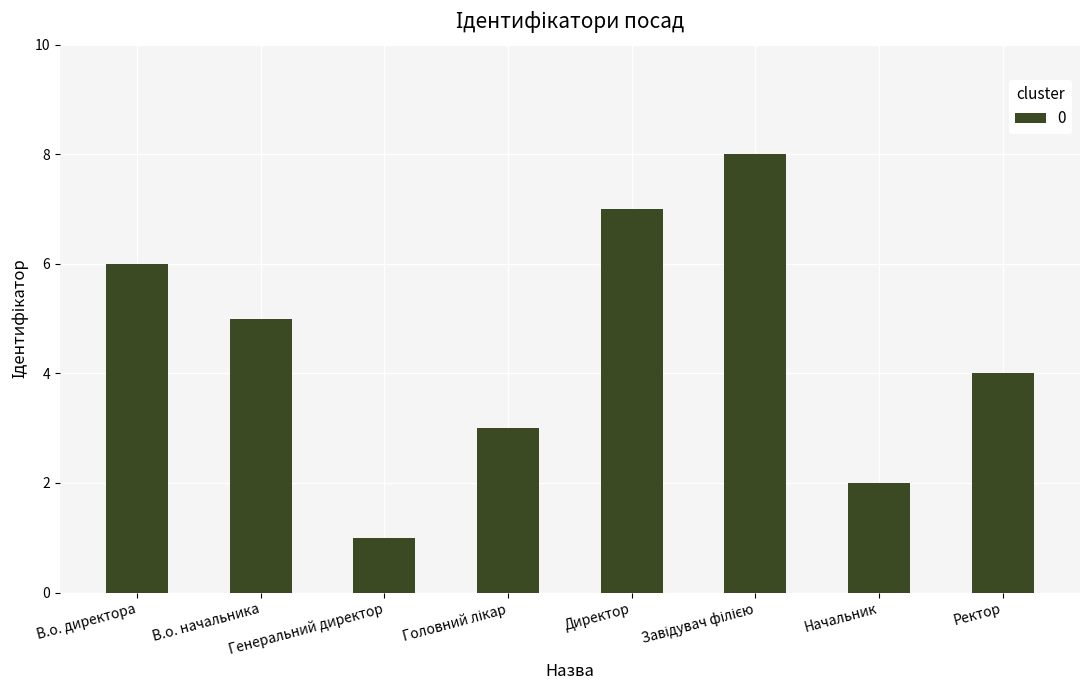

What is the maximum value shown in the chart?

8